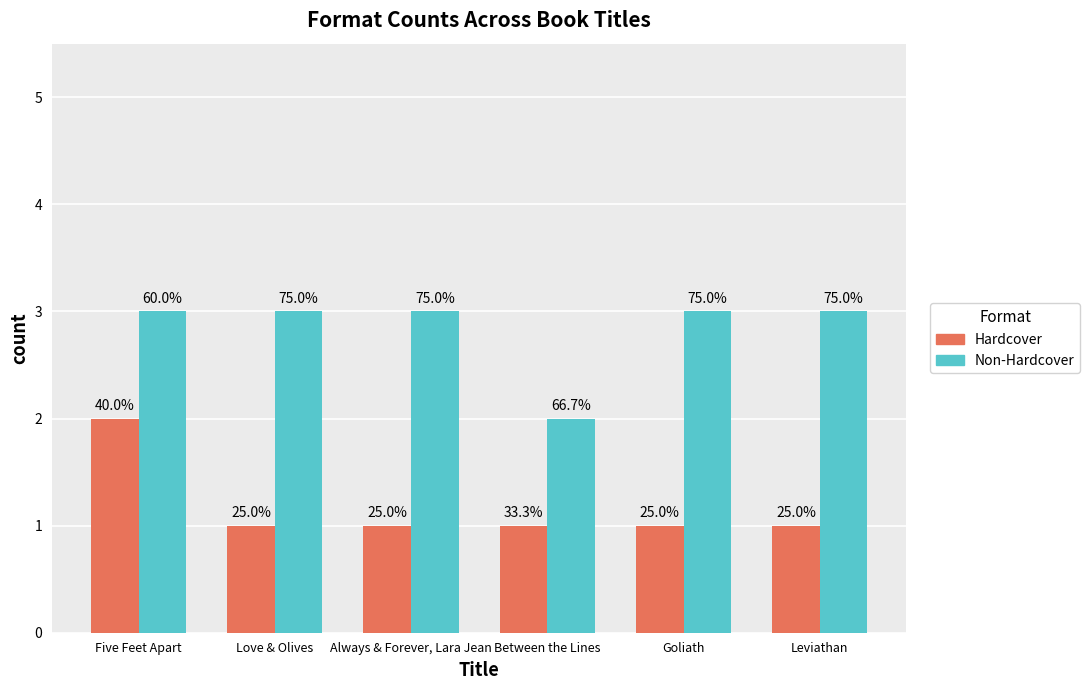

Which category has the lowest value in the Hardcover series?

Love & Olives